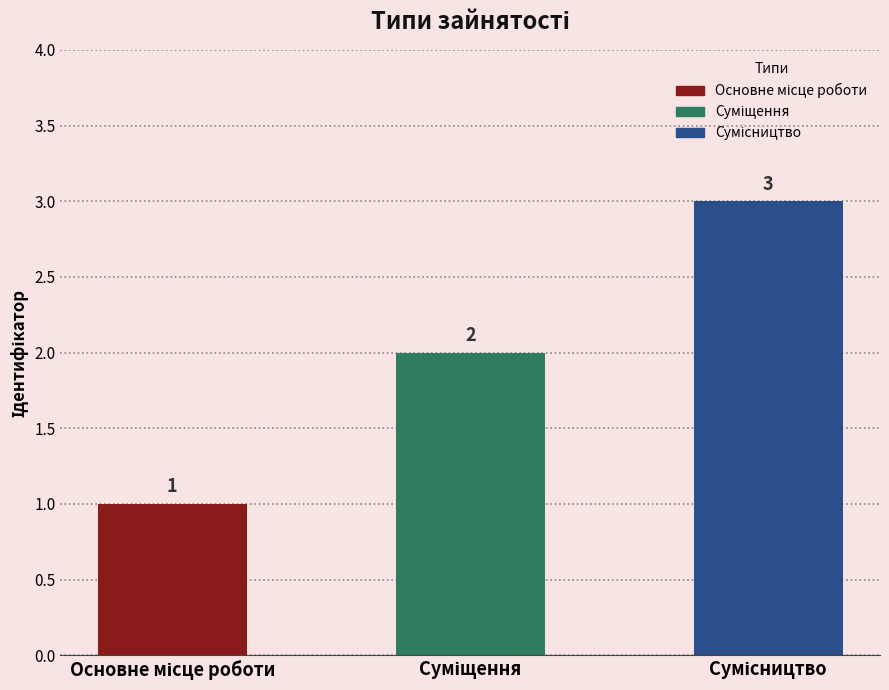

How many categories are shown in the chart?

3